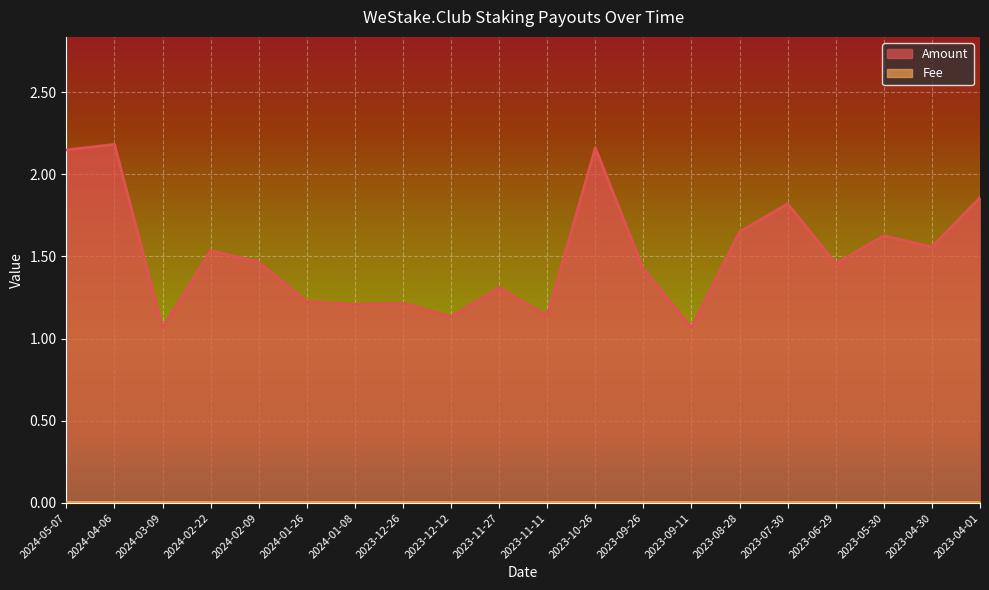

How many categories are shown in the chart?

20